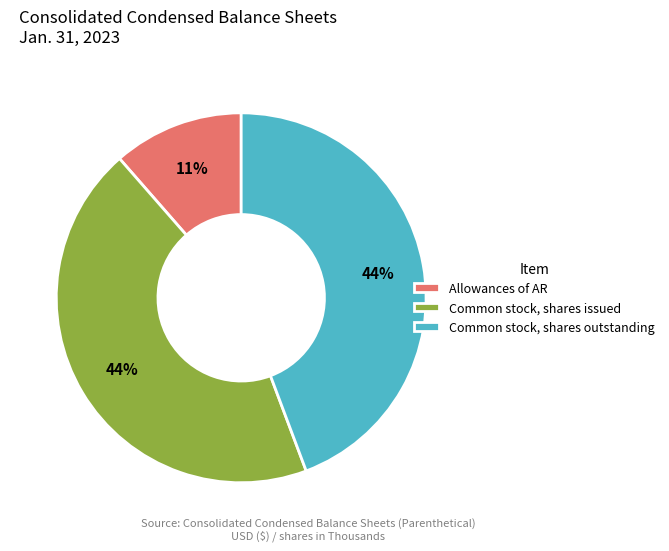

Which has a higher value, Common stock, shares issued or Allowances of AR?

Common stock, shares issued